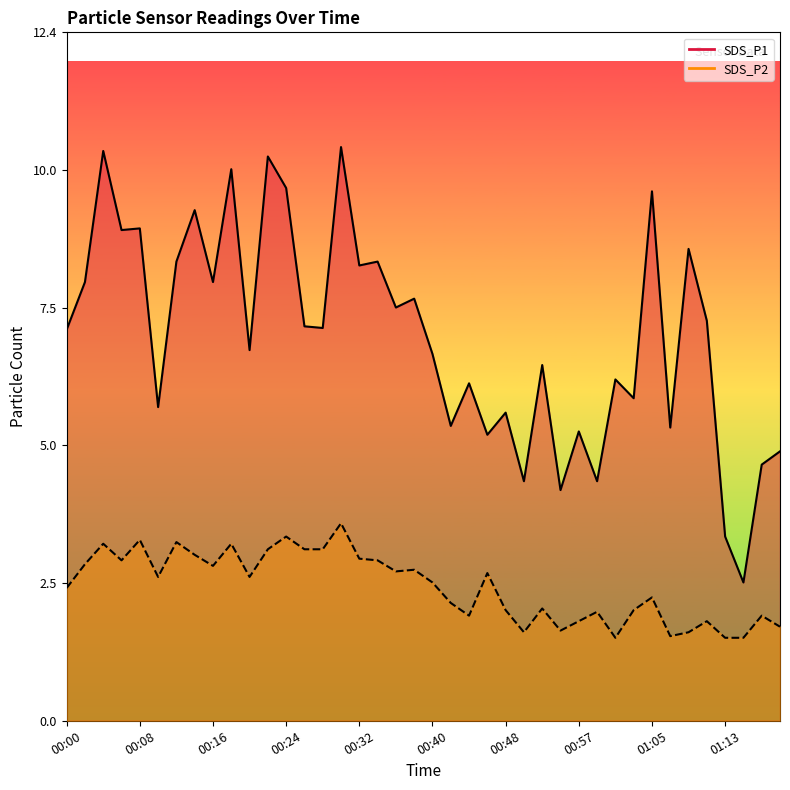

What are all the series names shown in the legend?

SDS_P1 line, SDS_P2 line